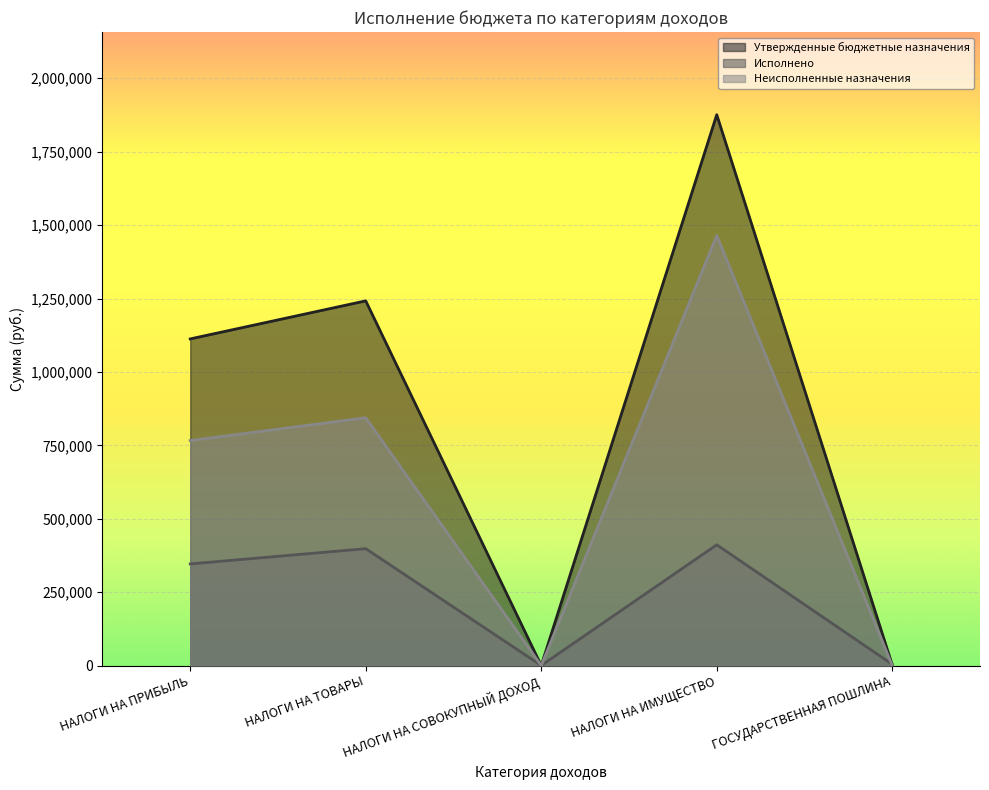

What is the average value of the Утвержденные бюджетные назначения series?

846540.0